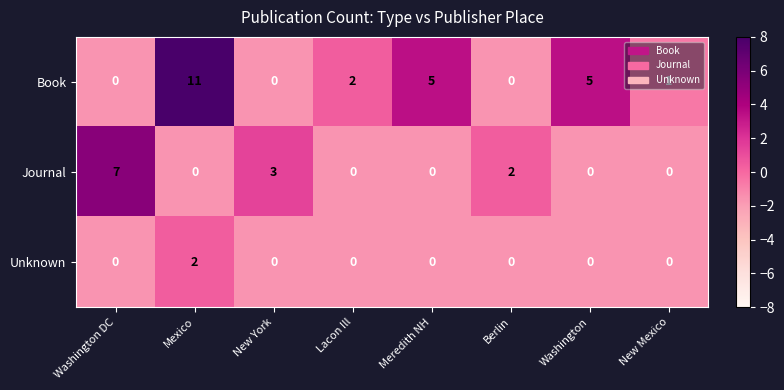

Which series changed the most between Mexico and Washington?

Book